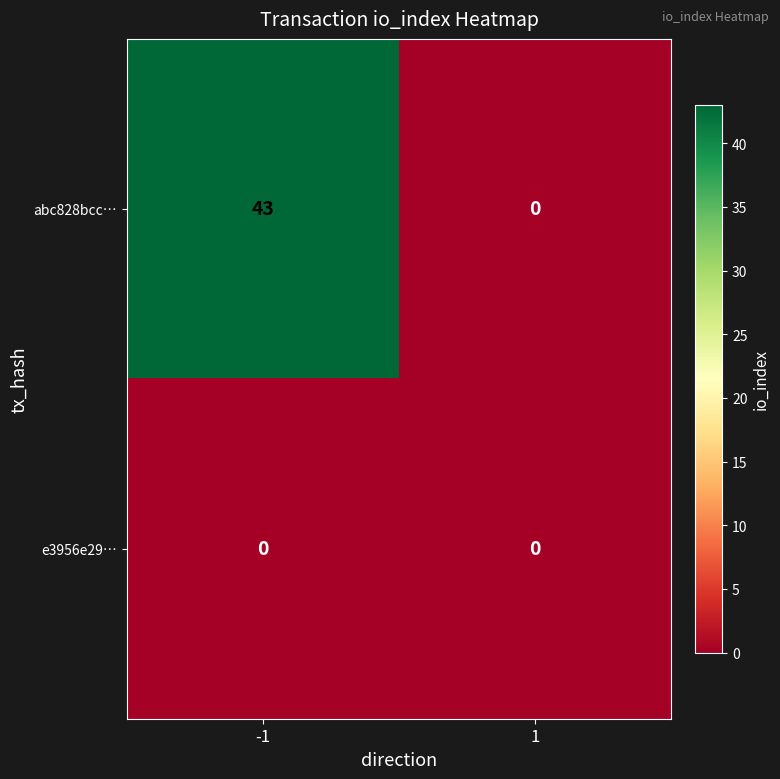

At -1, list the series in order from smallest to largest.

e3956e29…, abc828bcc…